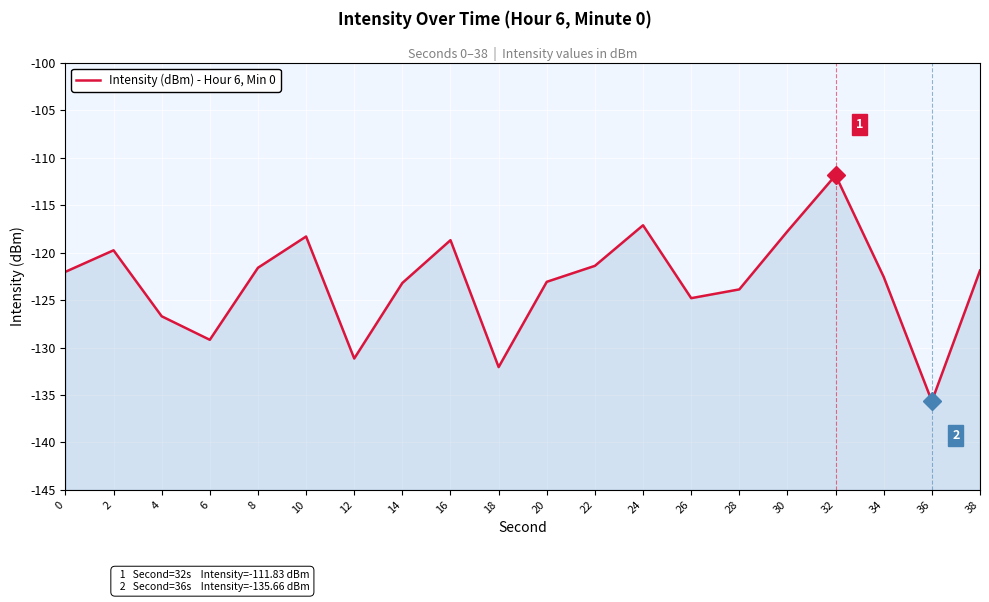

Which has a higher value, 2 or 26?

2